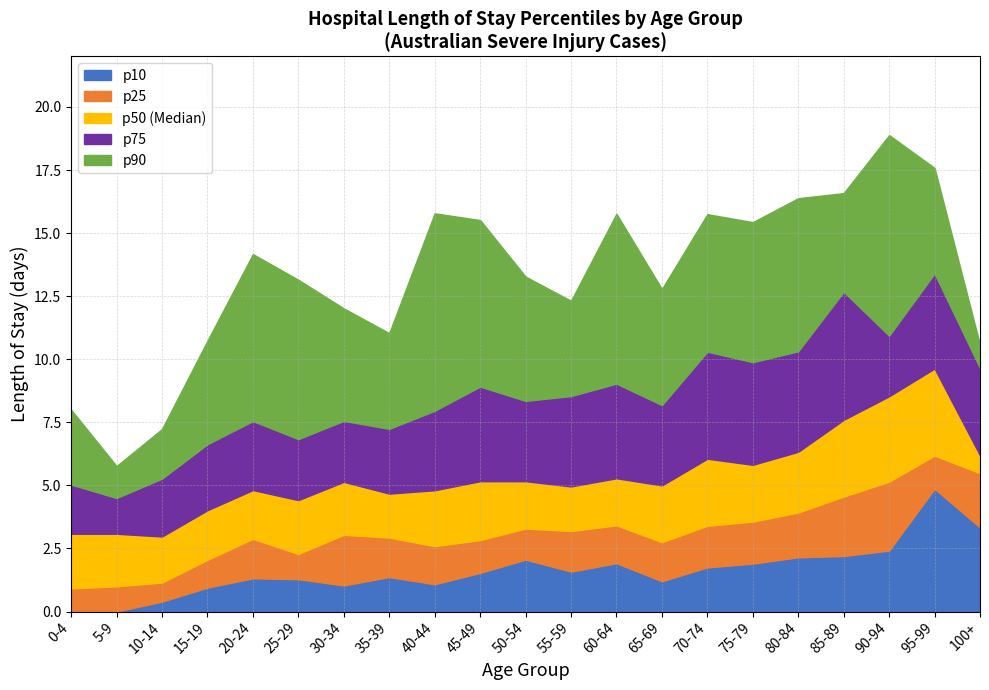

At 70-74, list the series in order from largest to smallest.

p90, p75, p50, p25, p10